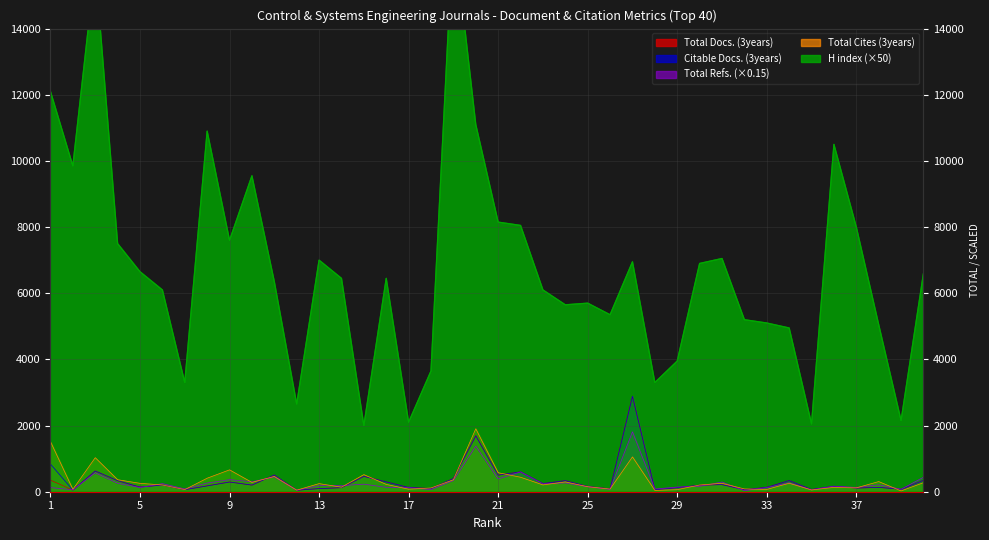

List the labels in order of Total Cites (3years) value, largest first.

20, 1, 27, 3, 9, 21, 15, 11, 22, 8, 4, 19, 38, 24, 10, 40, 34, 31, 5, 13, 16, 23, 6, 30, 25, 14, 36, 37, 18, 32, 26, 17, 2, 33, 7, 29, 35, 12, 28, 39